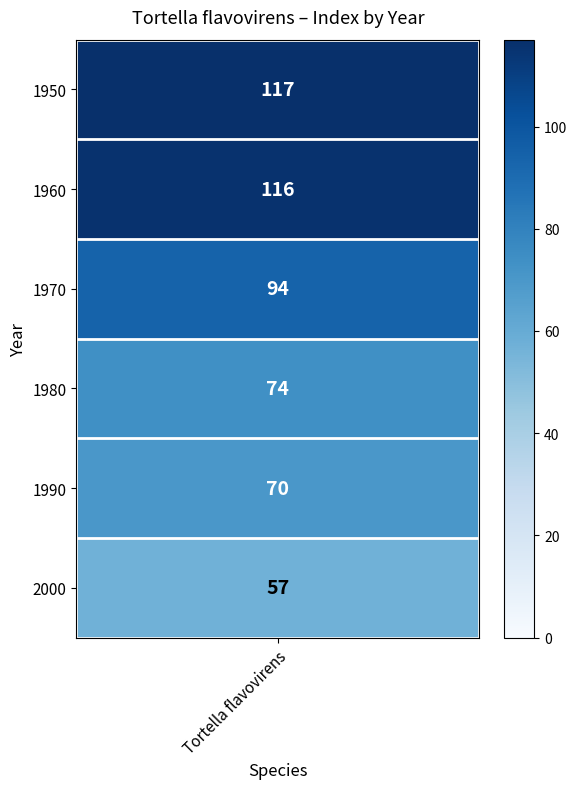

What is the difference between the values at 1960 and 1970?

22